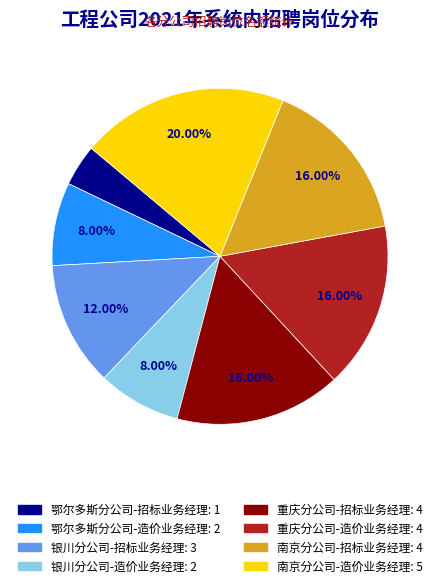

Does 重庆分公司-造价业务经理 represent more than half of the total?

No